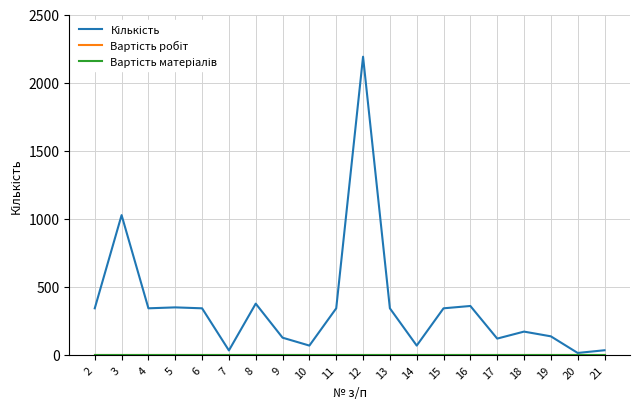

The Кількість series shows 137.5 at 16. True or false?

False